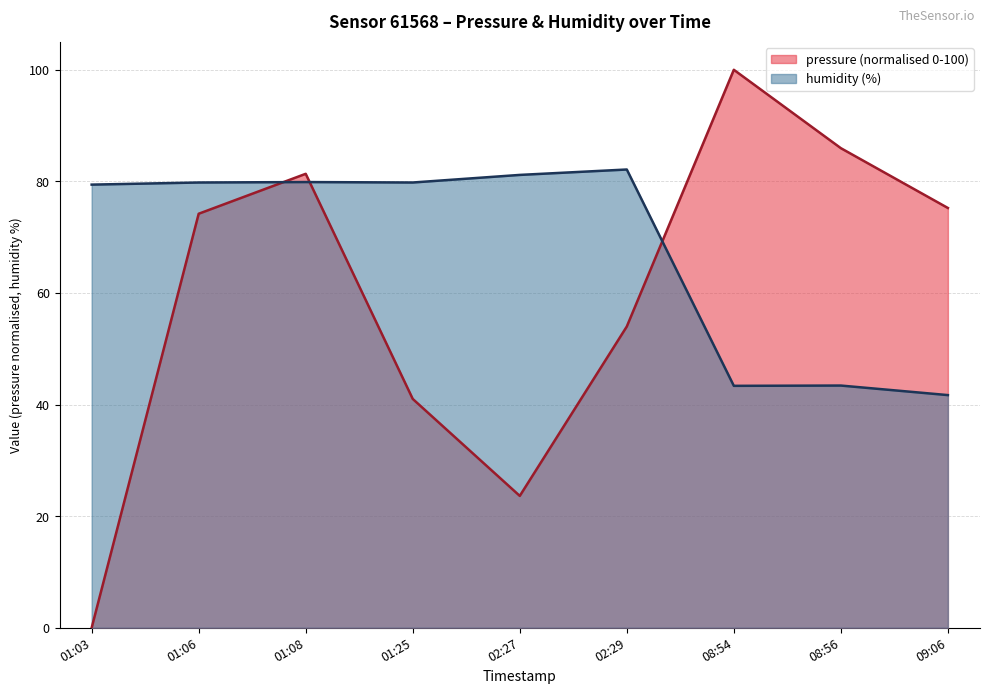

Which label corresponds to the largest value in the chart?

08:54